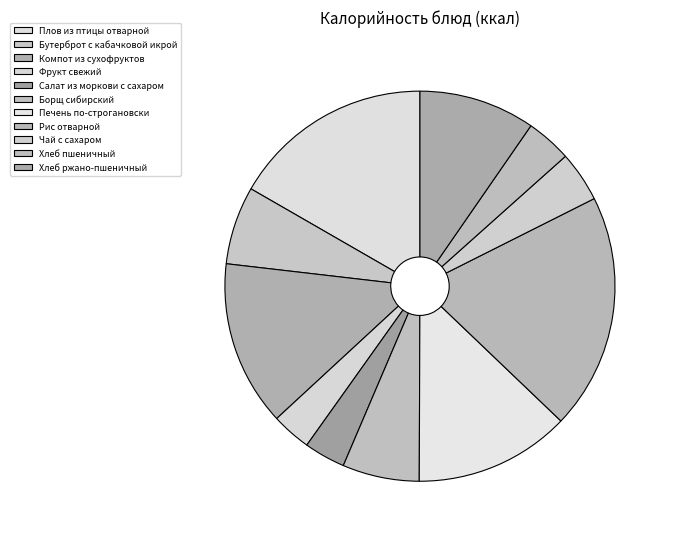

Rank the categories by value from lowest to highest.

Фрукт свежий, Салат из моркови с сахаром, Хлеб пшеничный, Чай с сахаром, Борщ сибирский, Бутерброт с кабачковой икрой, Хлеб ржано-пшеничный, Печень по-строгановски, Компот из сухофруктов, Плов из птицы отварной, Рис отварной